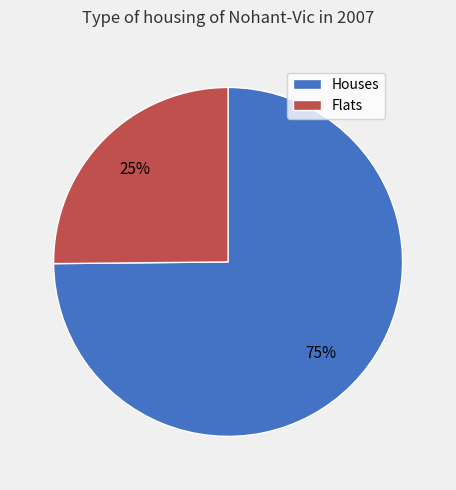

To the nearest percent, what is the difference between the largest and smallest slice percentages?

50%